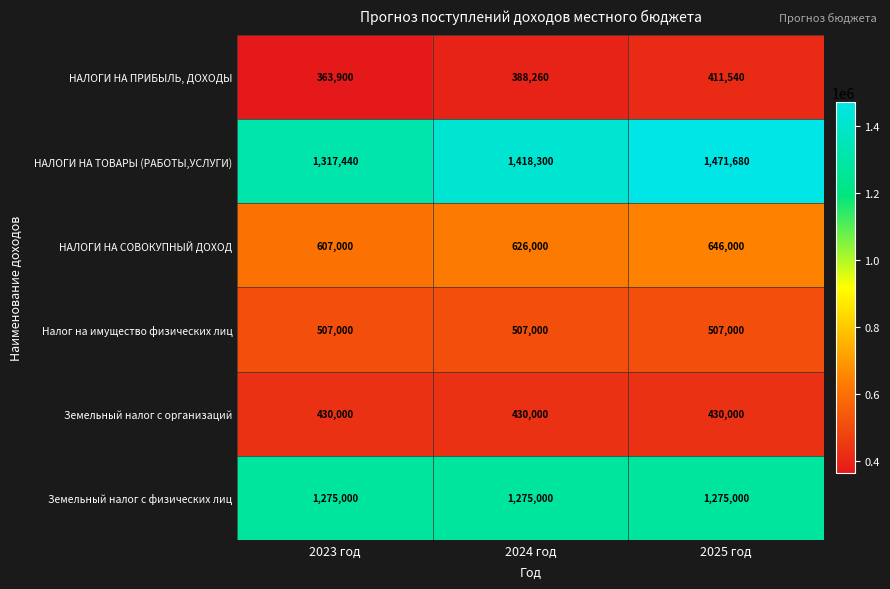

Reading left to right, list all the values displayed in this chart.

НАЛОГИ НА ПРИБЫЛЬ, ДОХОДЫ: 363900	388260	411540
НАЛОГИ НА ТОВАРЫ (РАБОТЫ,УСЛУГИ): 1317440	1418300	1471680
НАЛОГИ НА СОВОКУПНЫЙ ДОХОД: 607000	626000	646000
Налог на имущество физических лиц: 507000	507000	507000
Земельный налог с организаций: 430000	430000	430000
Земельный налог с физических лиц: 1275000	1275000	1275000